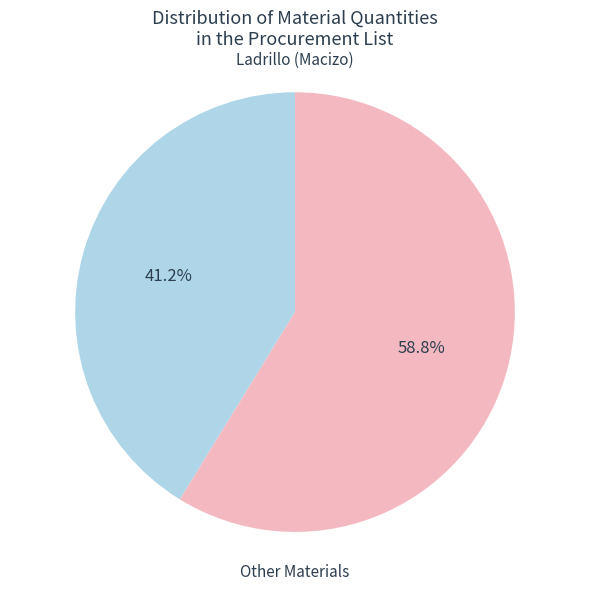

Is there a majority slice in this chart?

Yes